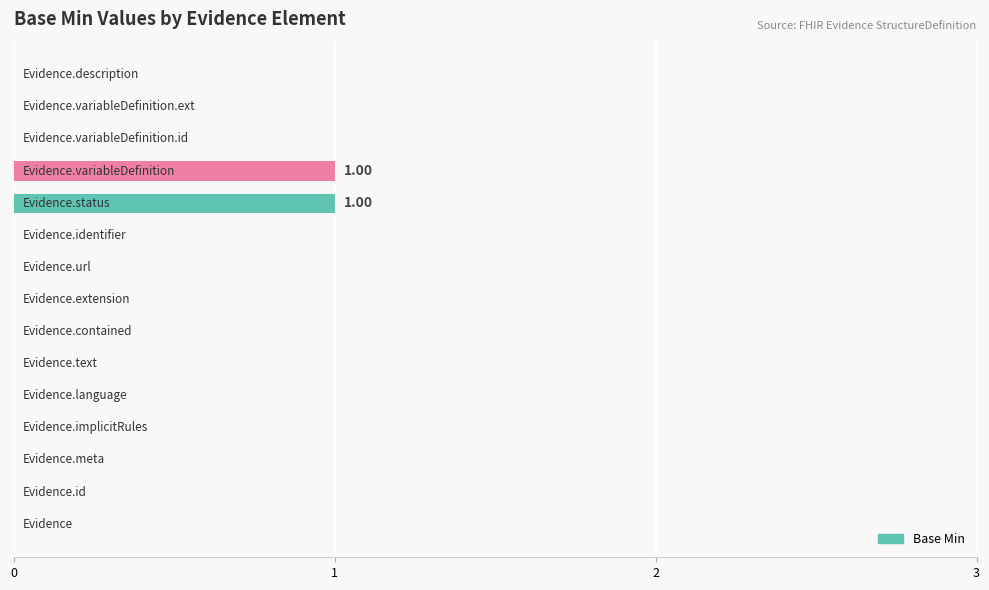

Rank the categories by value from lowest to highest.

0, 1, 2, 3, 4, 5, 6, 7, 8, 9, 12, 13, 14, 10, 11